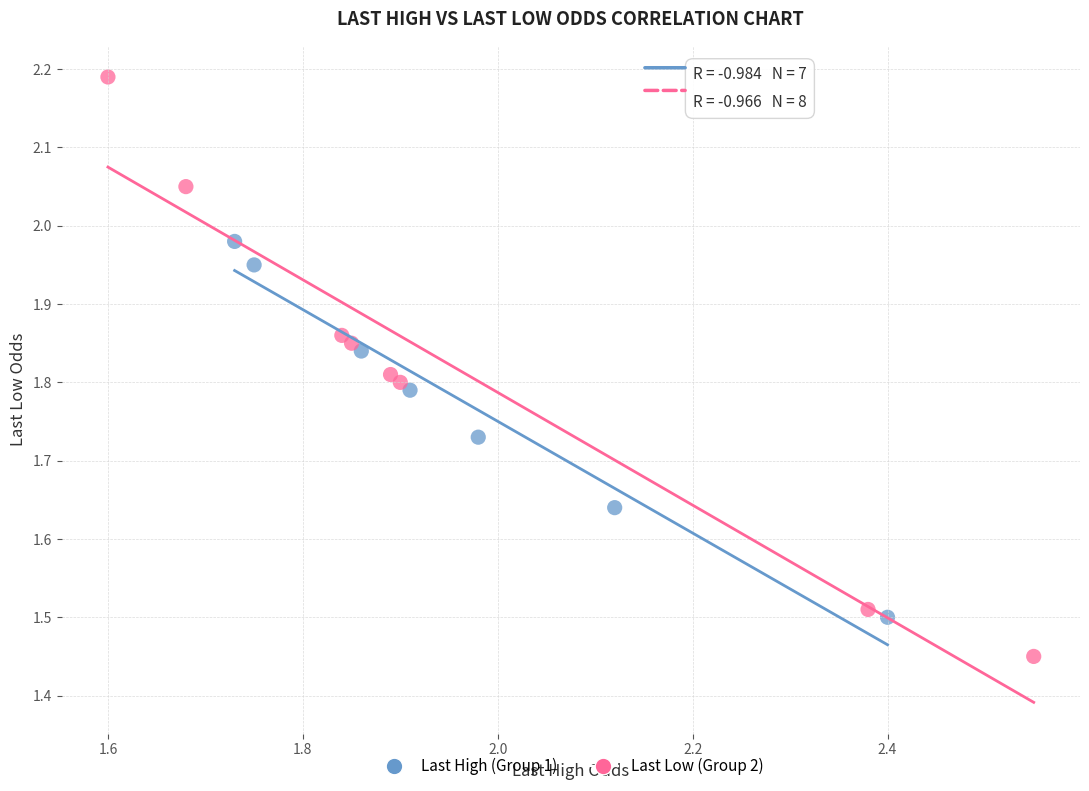

Which series has the widest spread of Y values?

Last Low (Group 2)